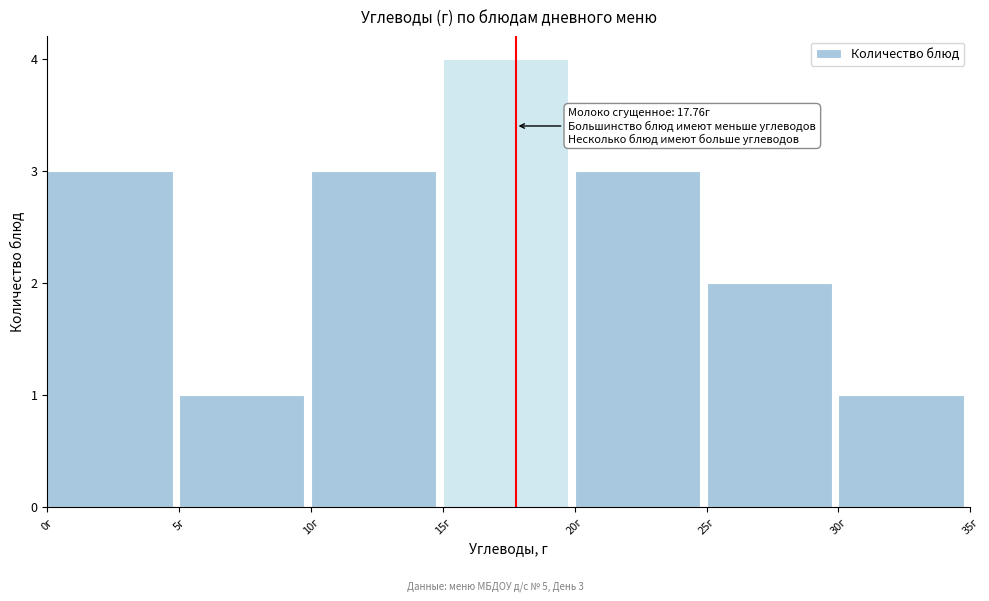

Which range on the x-axis has the tallest bar?

15 to 20